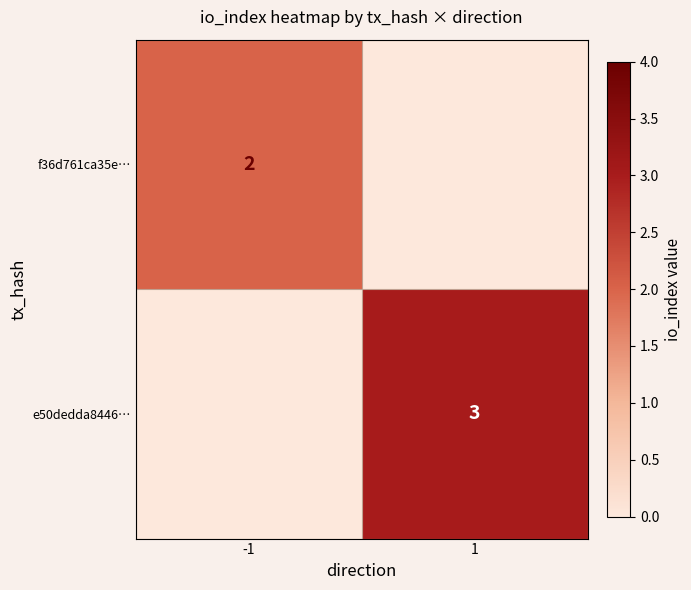

Is the value of f36d761ca35e… at -1 greater than the value of e50dedda8446… at 1?

No